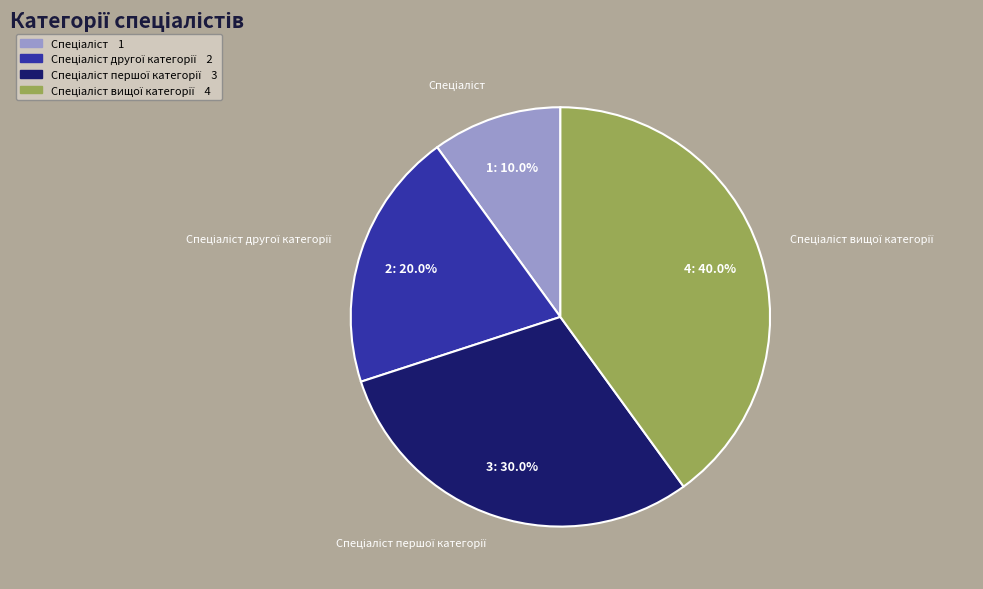

Does any single category account for the majority?

No